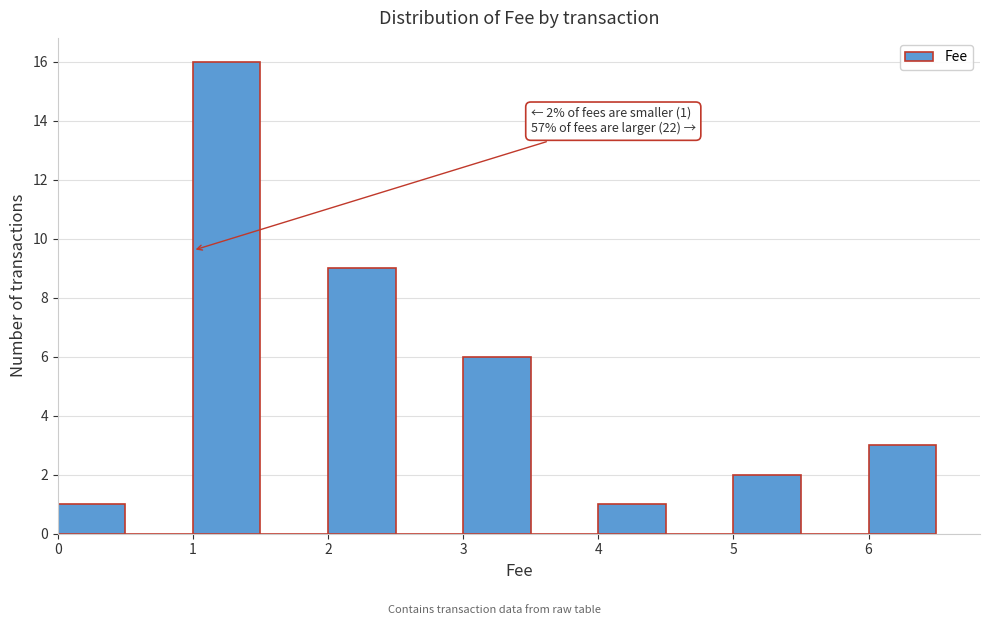

Over which range of the x-axis is the bar tallest?

1.0 to 1.5